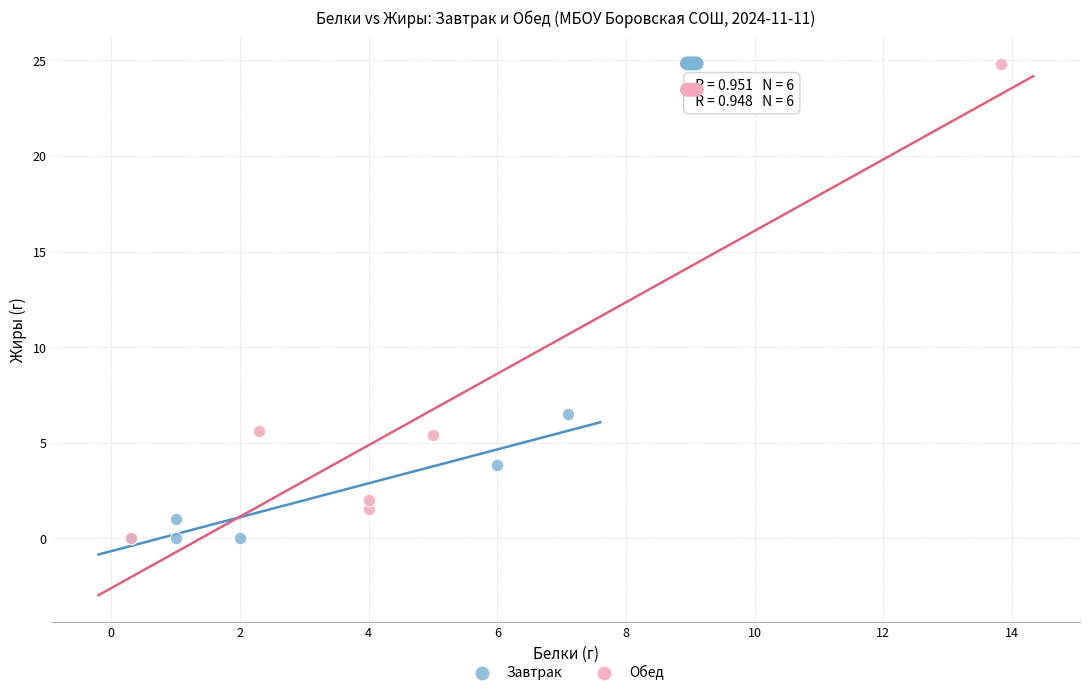

Which series has the largest Y range (max minus min)?

Обед